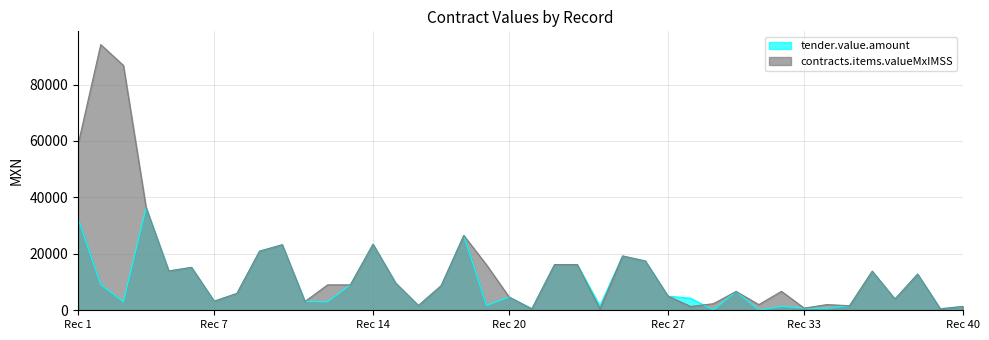

How many lines are shown in the chart?

2